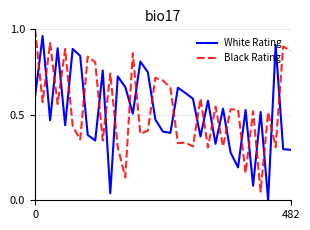

True or false: Black Rating and White Rating intersect in this chart.

True